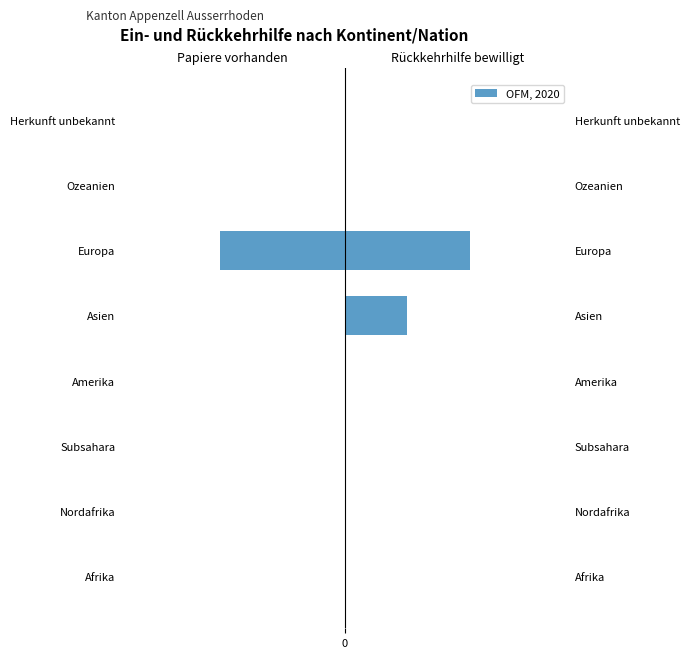

Rank the categories by Rückkehrhilfe bewilligt value from lowest to highest.

Afrika, Nordafrika, Subsahara, Amerika, Ozeanien, Herkunft unbekannt, Asien, Europa